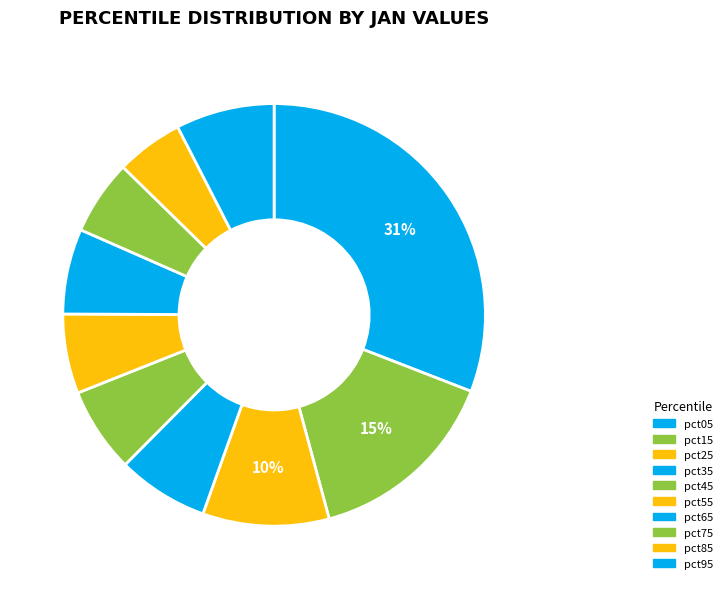

What is the change in value from pct15 to pct25?

-0.5